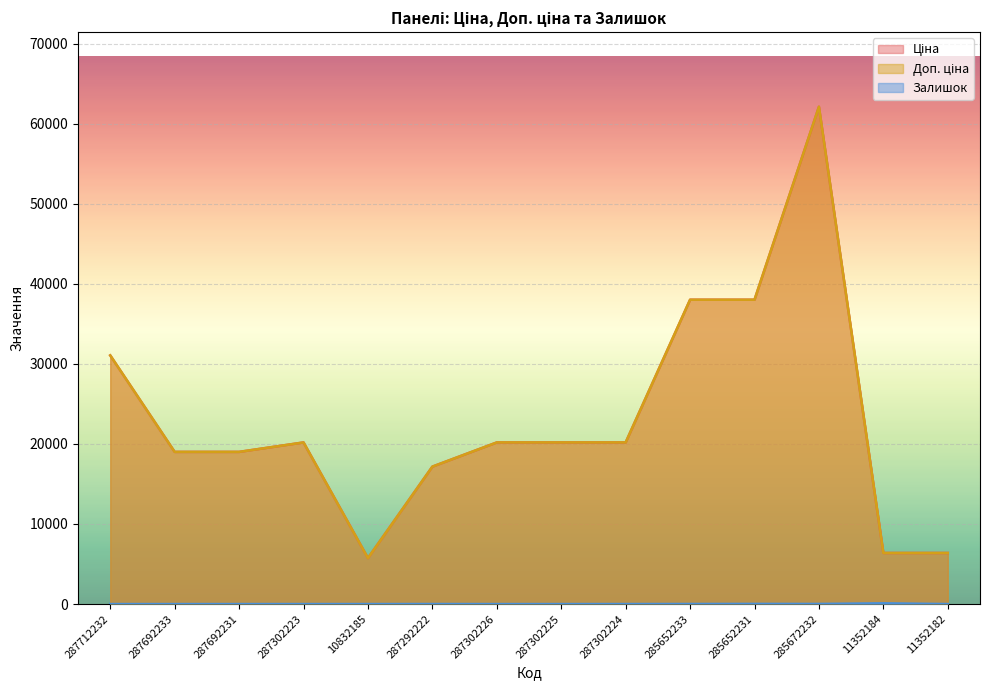

What is the highest value of the Залишок series?

93.0